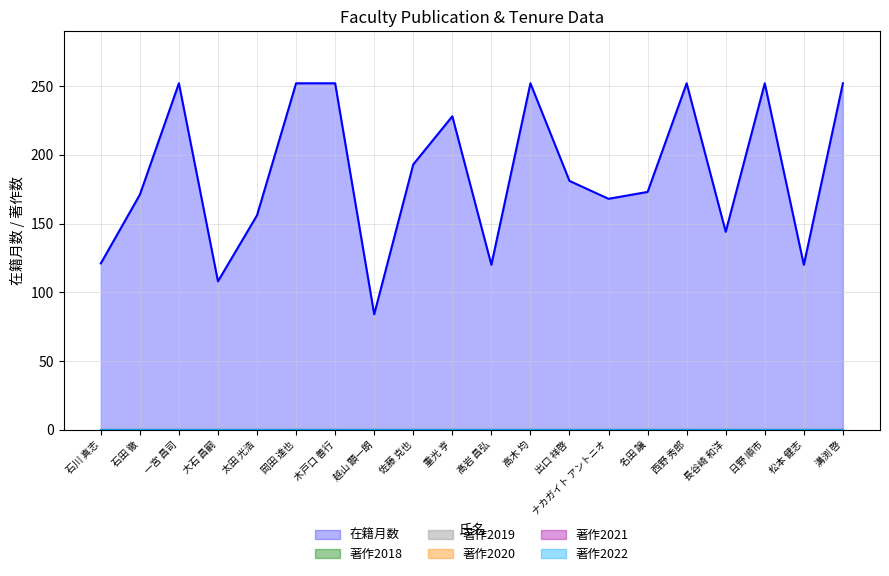

How many interior local valleys does the 在籍月数 series have?

6